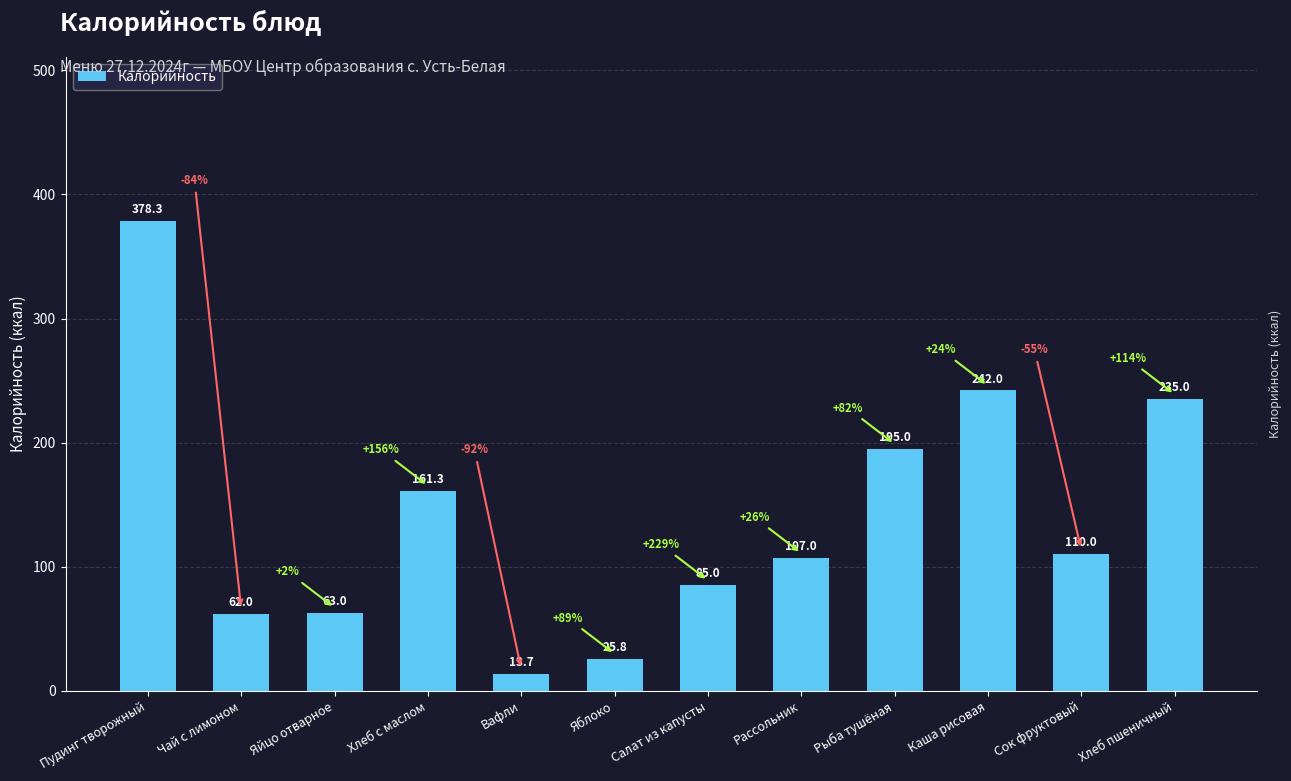

What is the average value?

139.8